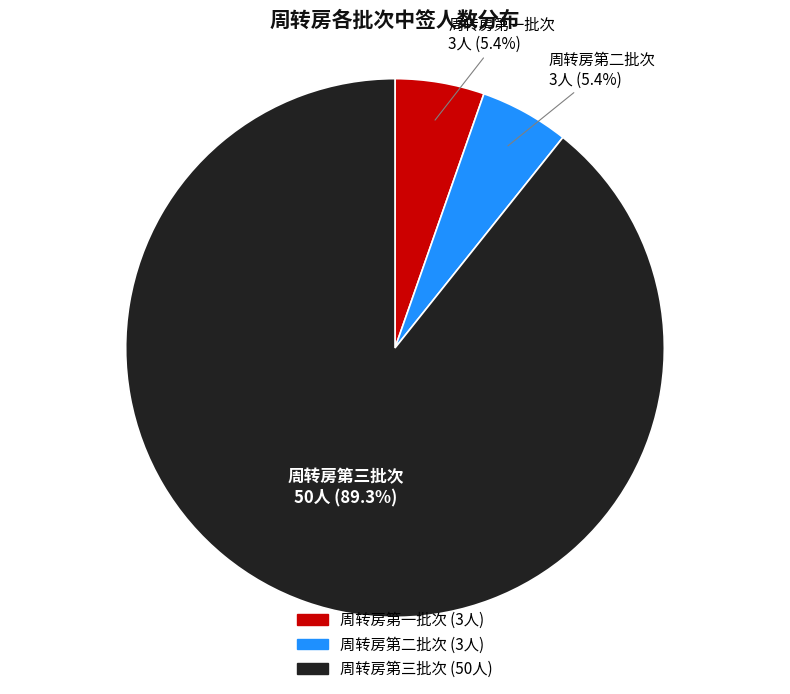

What percentage is NOT represented by 周转房第二批次?

94.6%